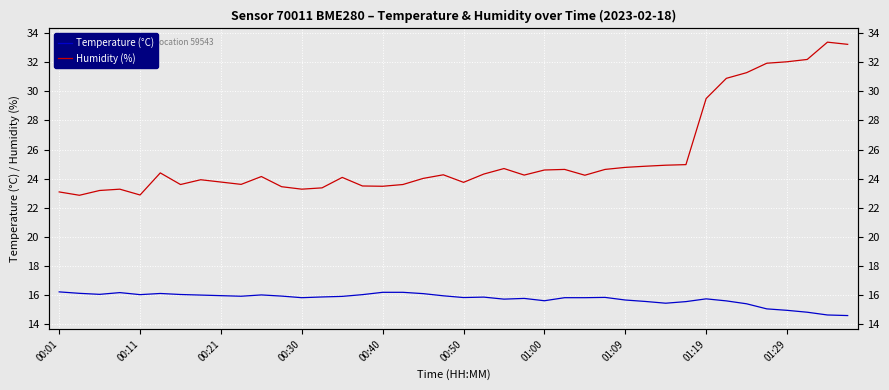

The Temperature (°C) series shows 5.0 at 00:50. True or false?

False